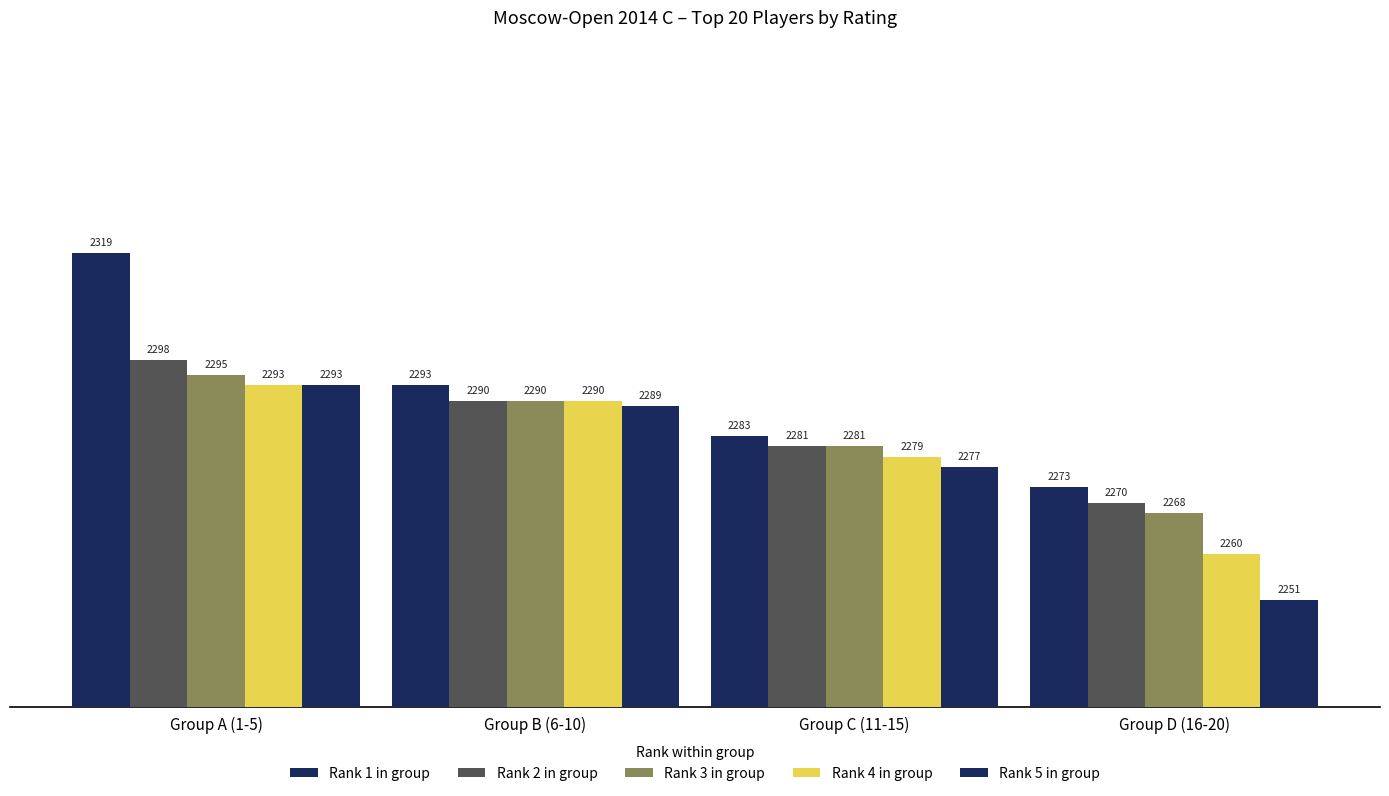

Does the chart contain stacked bars?

No